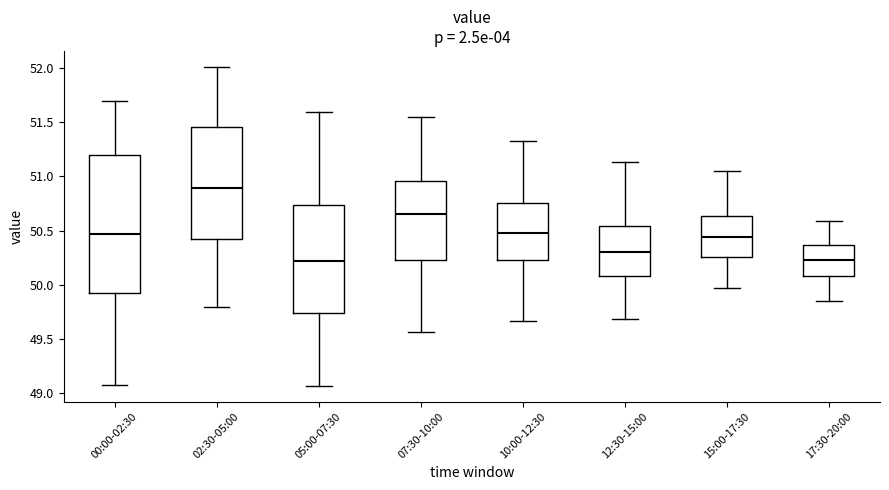

Reading left to right, transcribe this box plot: for each box, give where its median line is, the range the box spans, and where its two whiskers end, as read against the y-axis. The values are not printed on the chart, so give them approximately, as read against the axis.

00:00-02:30: median 50.45, box 49.95 to 51.20, whiskers 49.10 to 51.70
02:30-05:00: median 50.90, box 50.40 to 51.45, whiskers 49.80 to 52.00
05:00-07:30: median 50.20, box 49.75 to 50.75, whiskers 49.05 to 51.60
07:30-10:00: median 50.65, box 50.25 to 50.95, whiskers 49.55 to 51.55
10:00-12:30: median 50.50, box 50.25 to 50.75, whiskers 49.65 to 51.35
12:30-15:00: median 50.30, box 50.10 to 50.55, whiskers 49.70 to 51.15
15:00-17:30: median 50.45, box 50.25 to 50.65, whiskers 49.95 to 51.05
17:30-20:00: median 50.25, box 50.10 to 50.35, whiskers 49.85 to 50.60